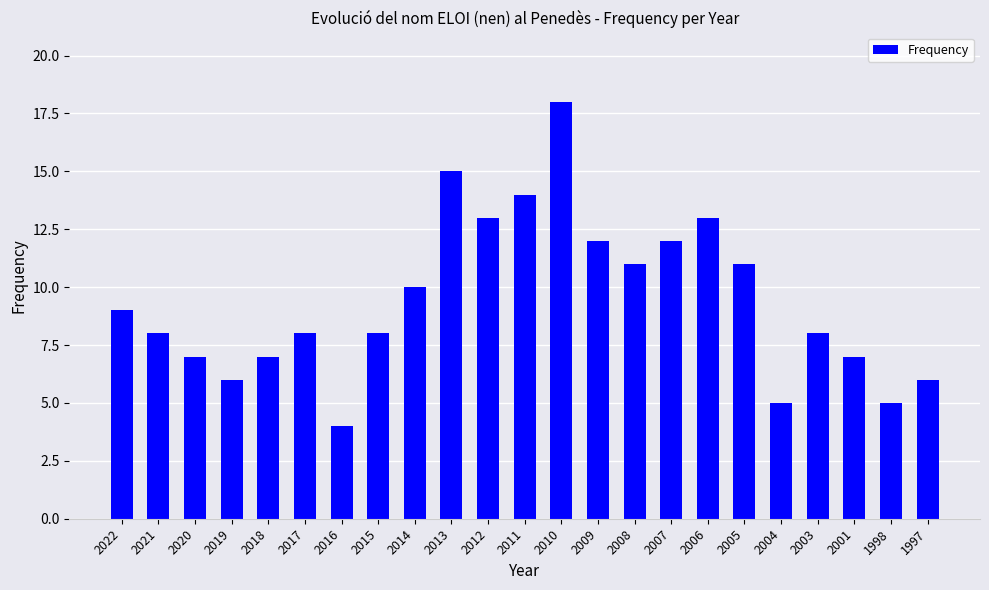

How many series are shown in this chart?

1